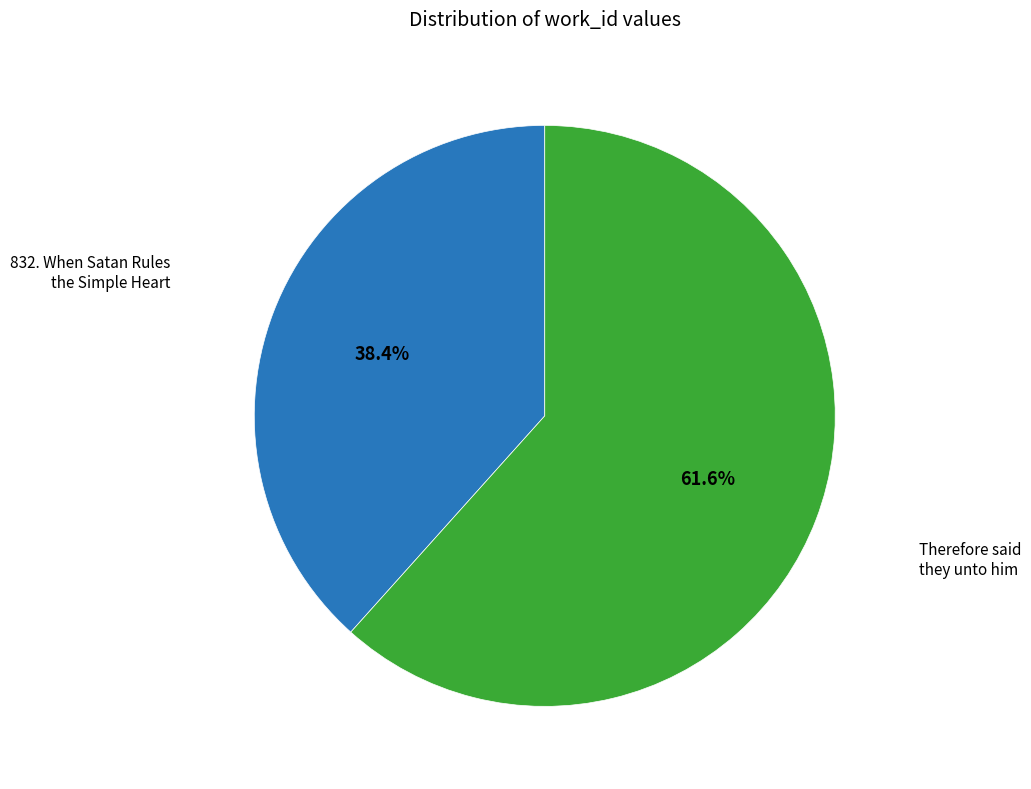

Does any single category account for the majority?

Yes